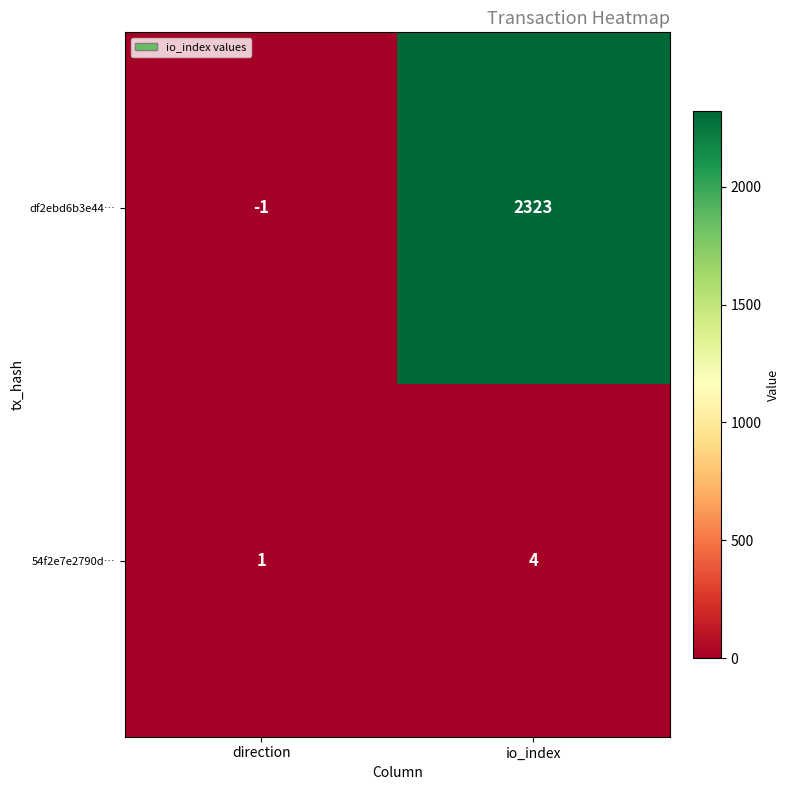

Reading right to left, list all the values displayed in this chart.

df2ebd6b3e44…: 2323	-1
54f2e7e2790d…: 4	1